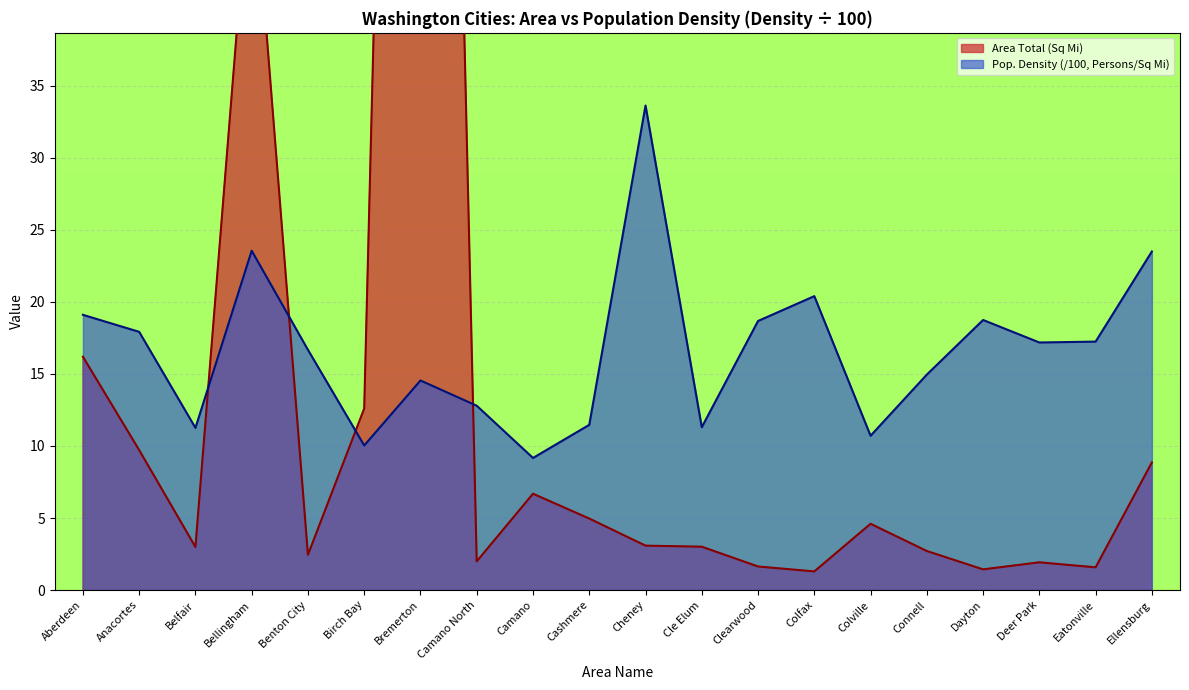

How many intersections are there between Population Density (Persons / Sq Mi) and Area Total (Sq Mi)?

4